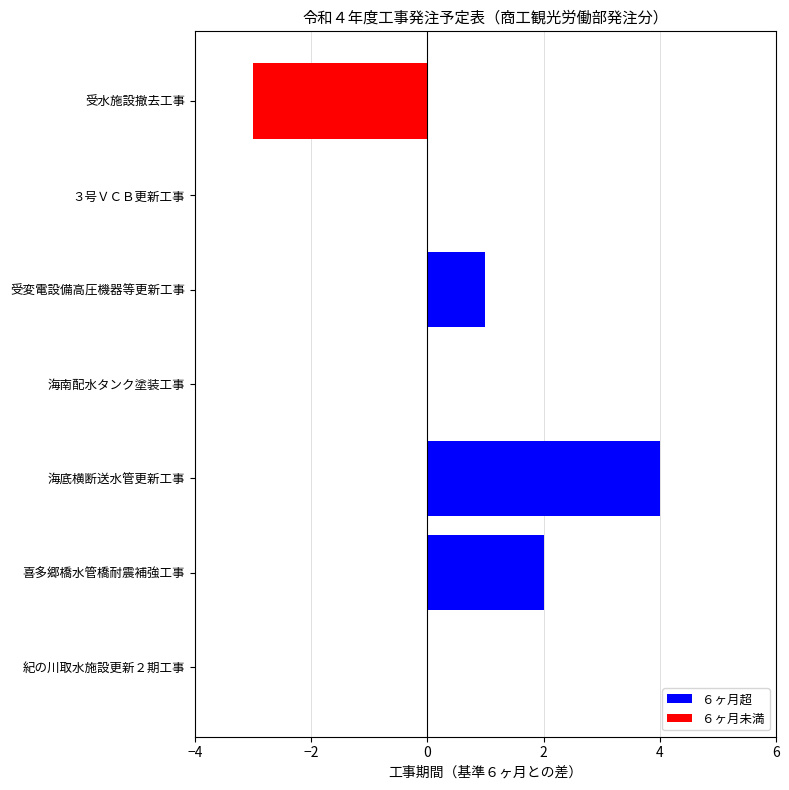

How many series are shown in this chart?

1